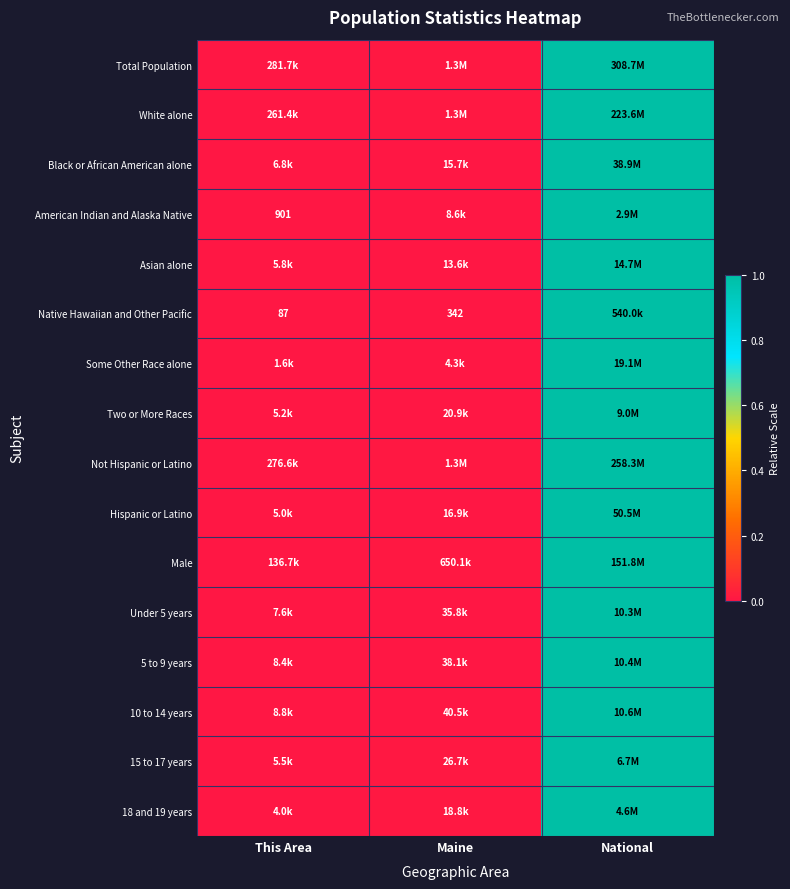

True or false: 18 and 19 years has a value of 0.0 at Maine.

False